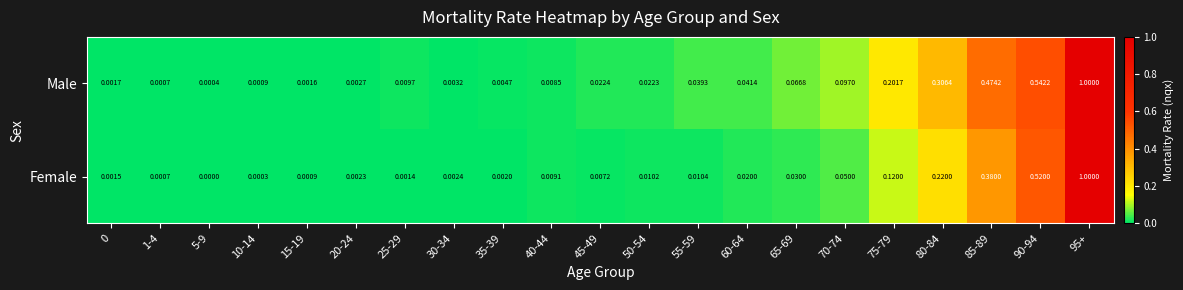

Between 1-4 and 65-69, which series saw the biggest shift?

Male